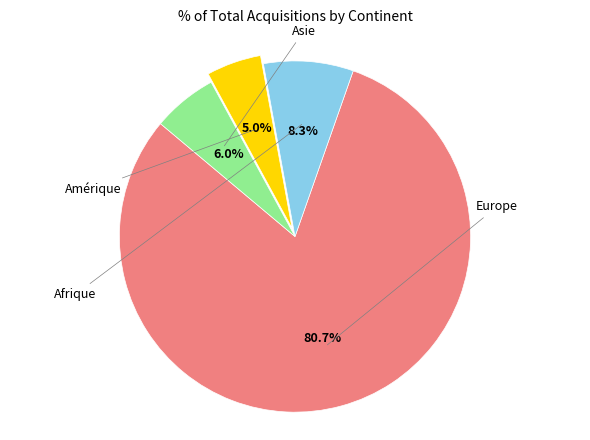

Does any single category account for the majority?

Yes